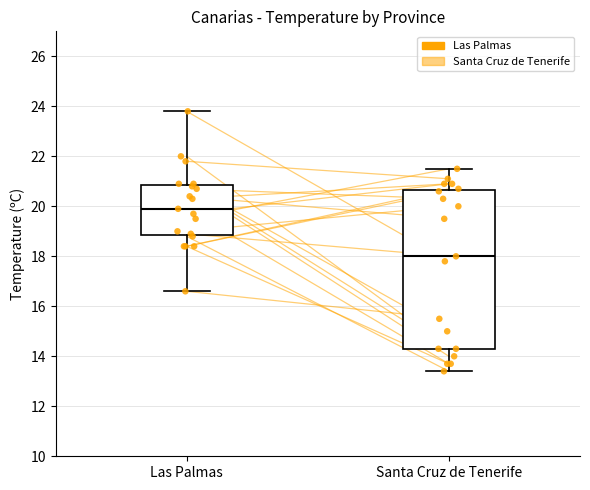

Where does the median line of the box for Santa Cruz de Tenerife sit on the y-axis? The values are not printed on the chart, so give them approximately, as read against the axis.

18.0